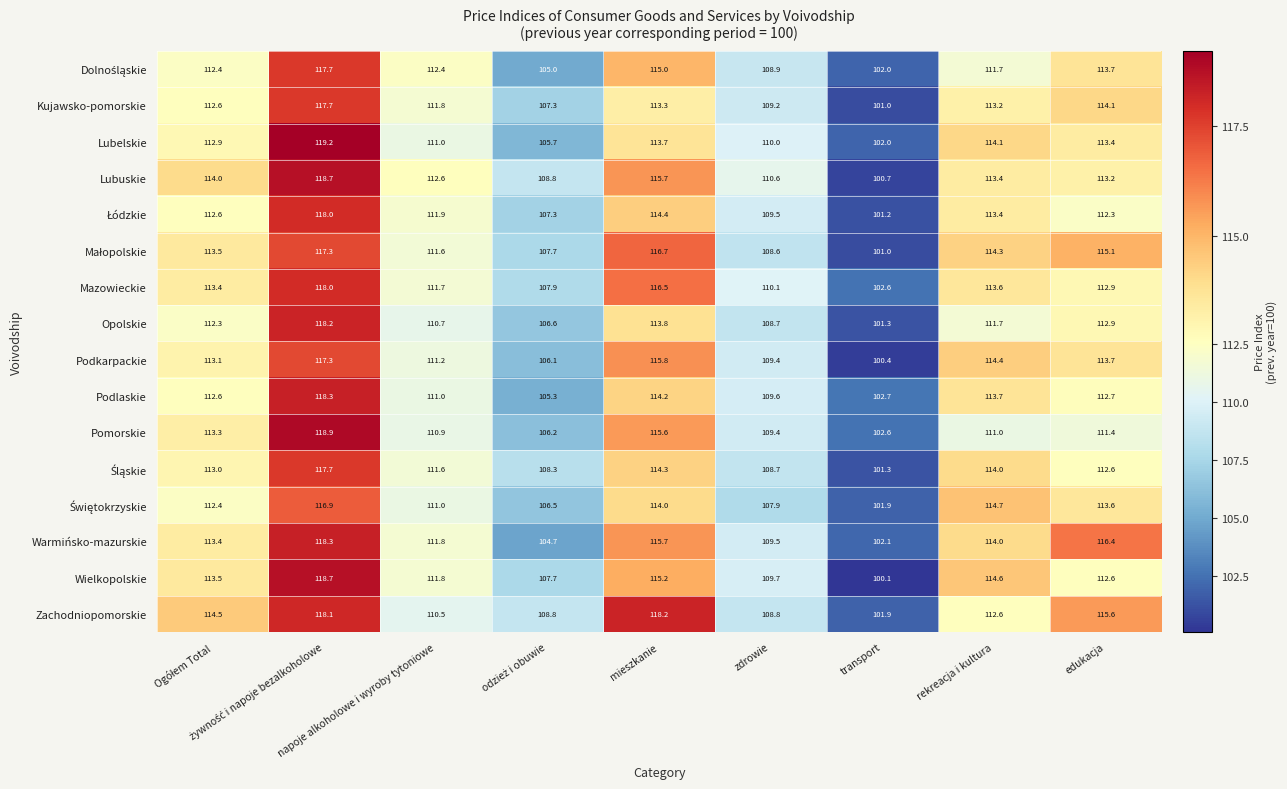

What is the sum of all Pomorskie values?

999.3